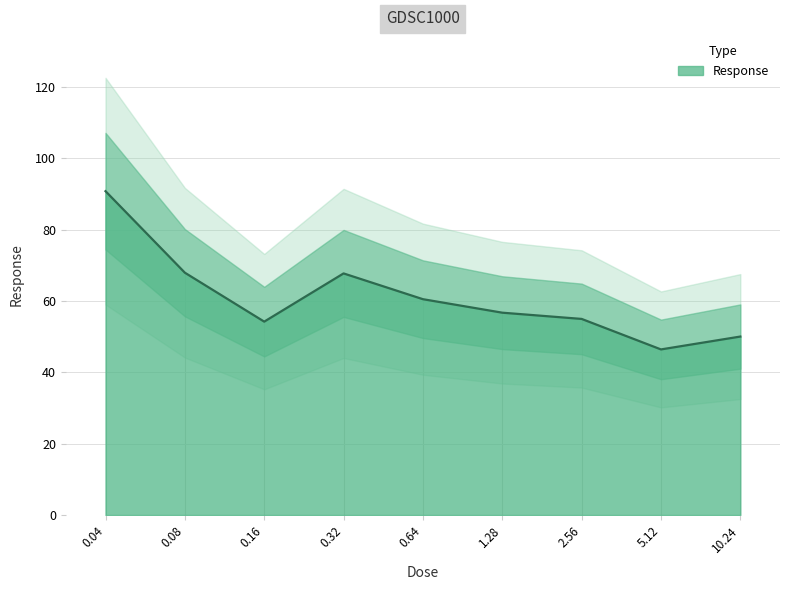

Rank the categories by value from highest to lowest.

0.04, 0.08, 0.32, 0.64, 1.28, 2.56, 0.16, 10.24, 5.12